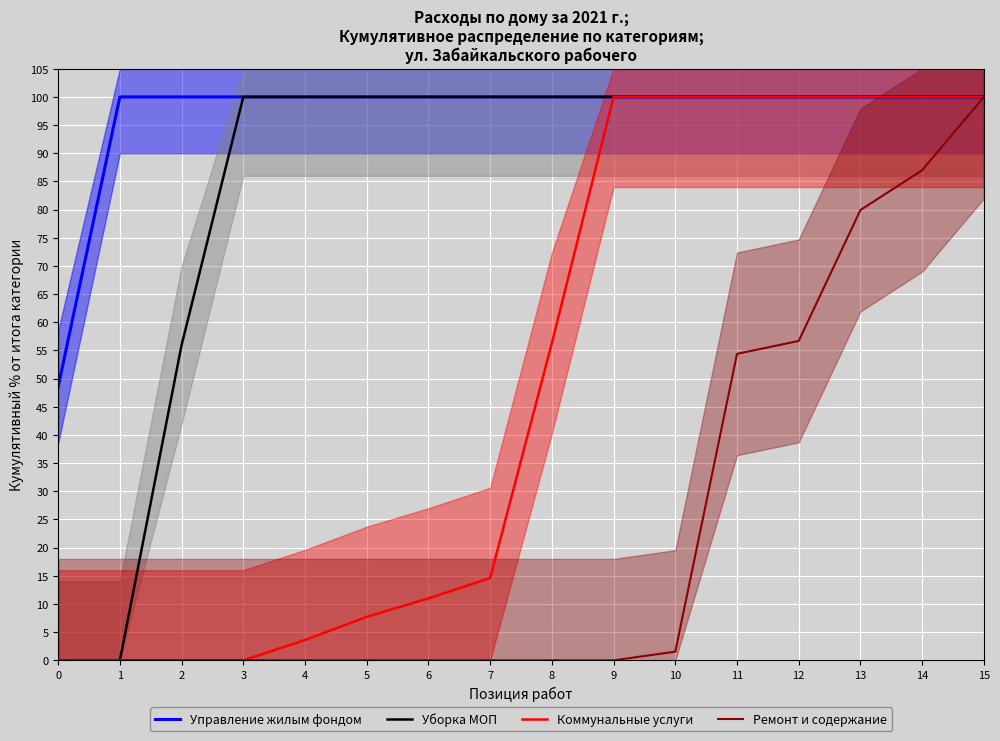

List the labels in order of Ремонт и содержание value, largest first.

15, 14, 13, 12, 11, 10, 0, 1, 2, 3, 4, 5, 6, 7, 8, 9